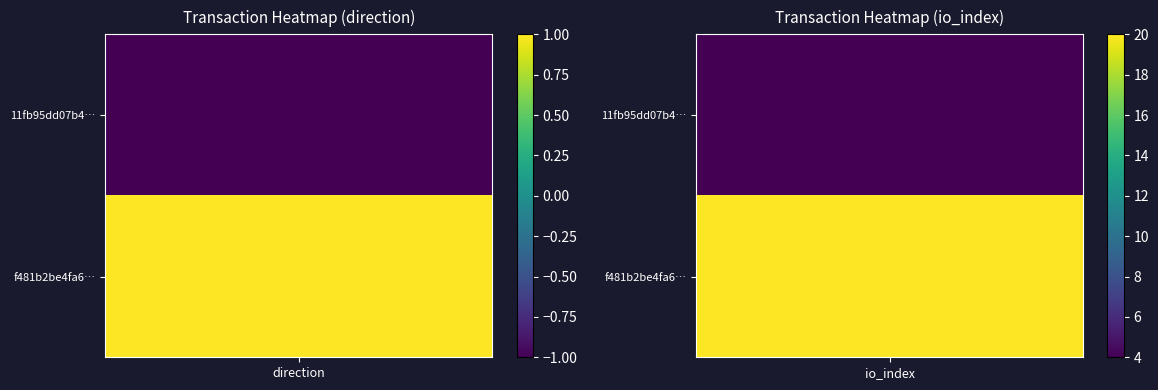

Reading left to right, transcribe all the data shown in this chart.

11fb95dd07b42638f887fc249ac18301aeb7462: -1	4
f481b2be4fa6092de907286dcc23743f1233ecd: 1	20